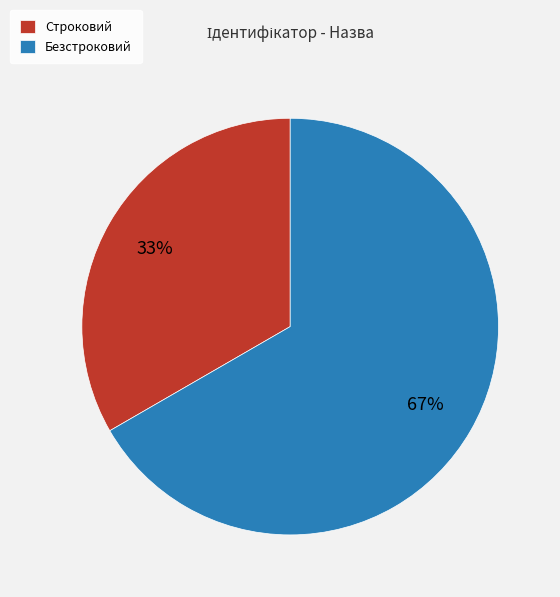

Which category has the smallest portion of the pie?

Строковий